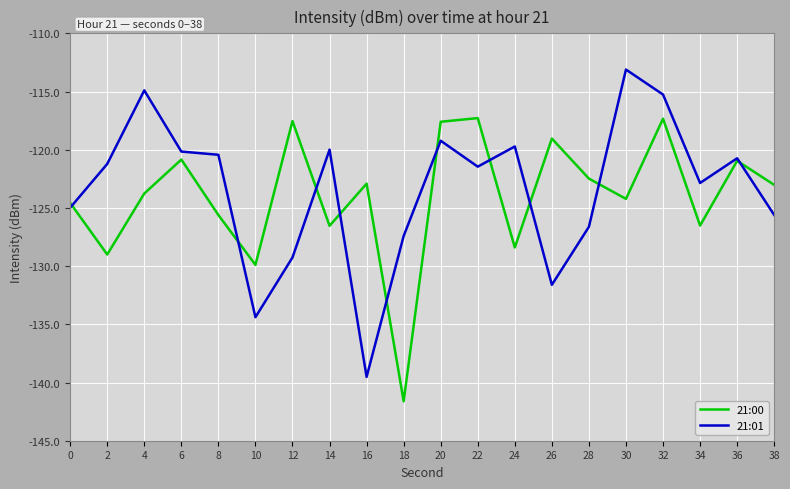

Rank the series by their maximum value, from highest to lowest.

21:01, 21:00